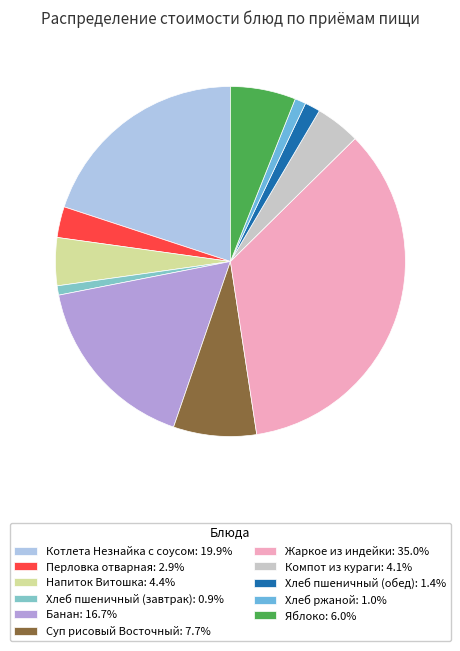

The Банан slice represents 17% of the pie. True or false?

True